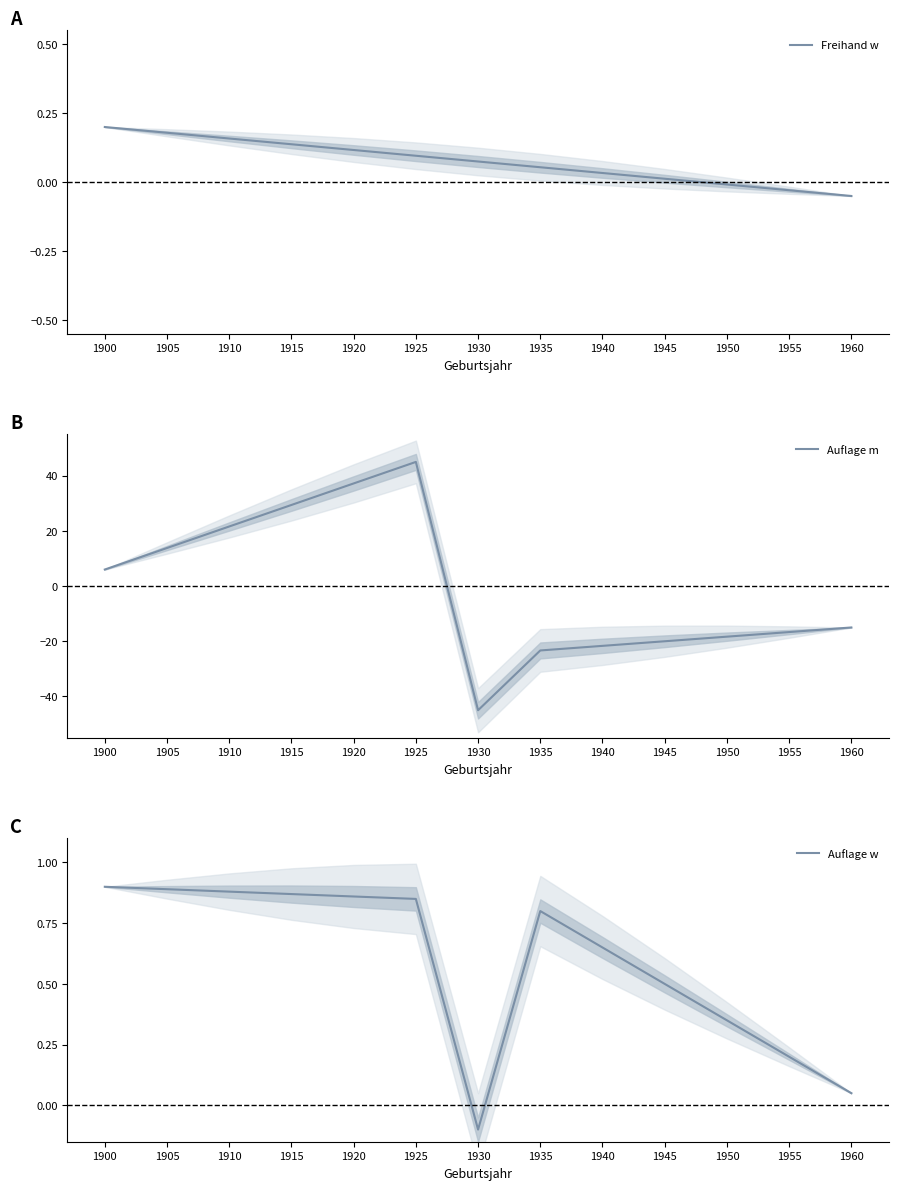

After their last crossing, which series has the higher values: Auflage m or Freihand w?

Freihand w